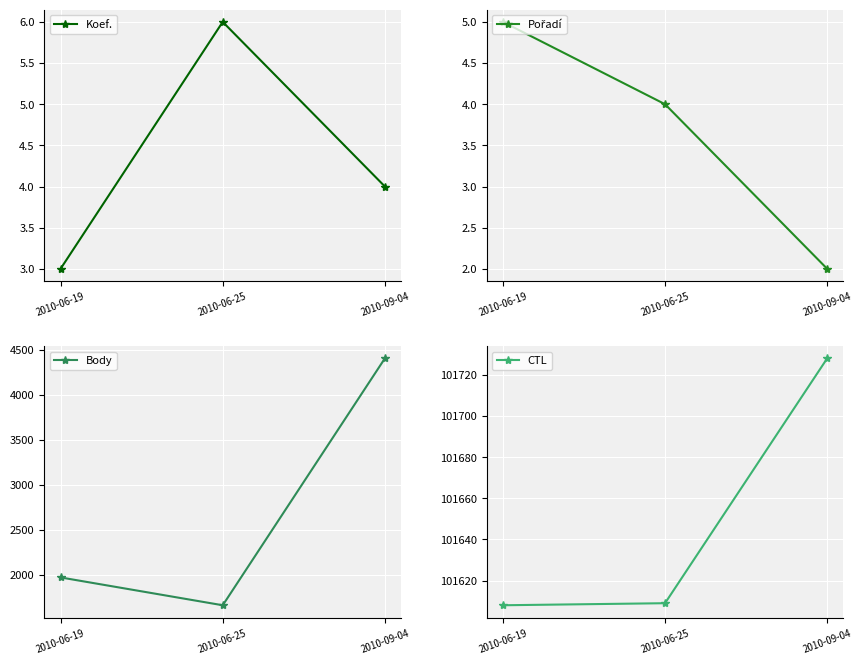

What are all the series names shown in the legend?

Koef., Pořadí, Body, CTL